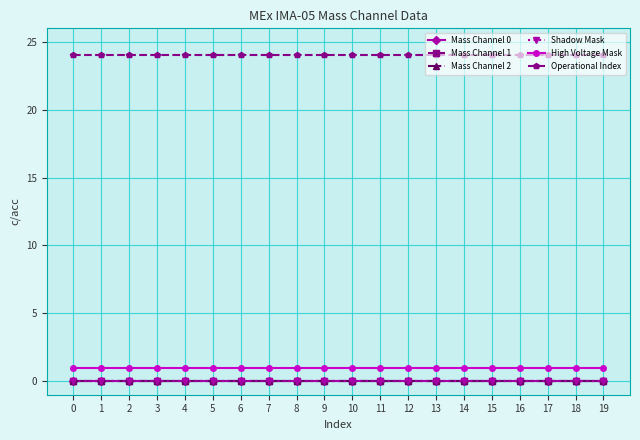

Is this an area chart (filled region under the line)?

No